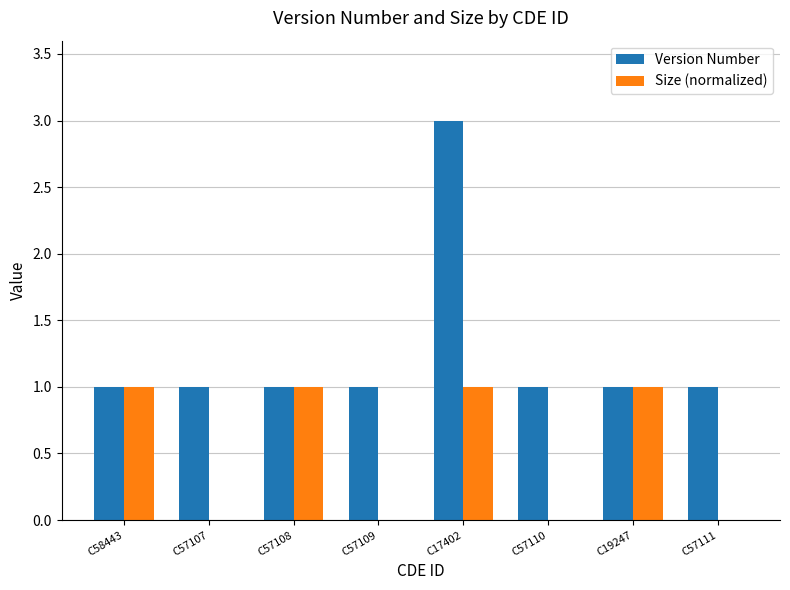

Reading right to left, list all the values displayed in this chart.

Version Number: C57111=1	C19247=1	C57110=1	C17402=3	C57109=1	C57108=1	C57107=1	C58443=1
Size (normalized): C57111=0	C19247=1	C57110=0	C17402=1	C57109=0	C57108=1	C57107=0	C58443=1